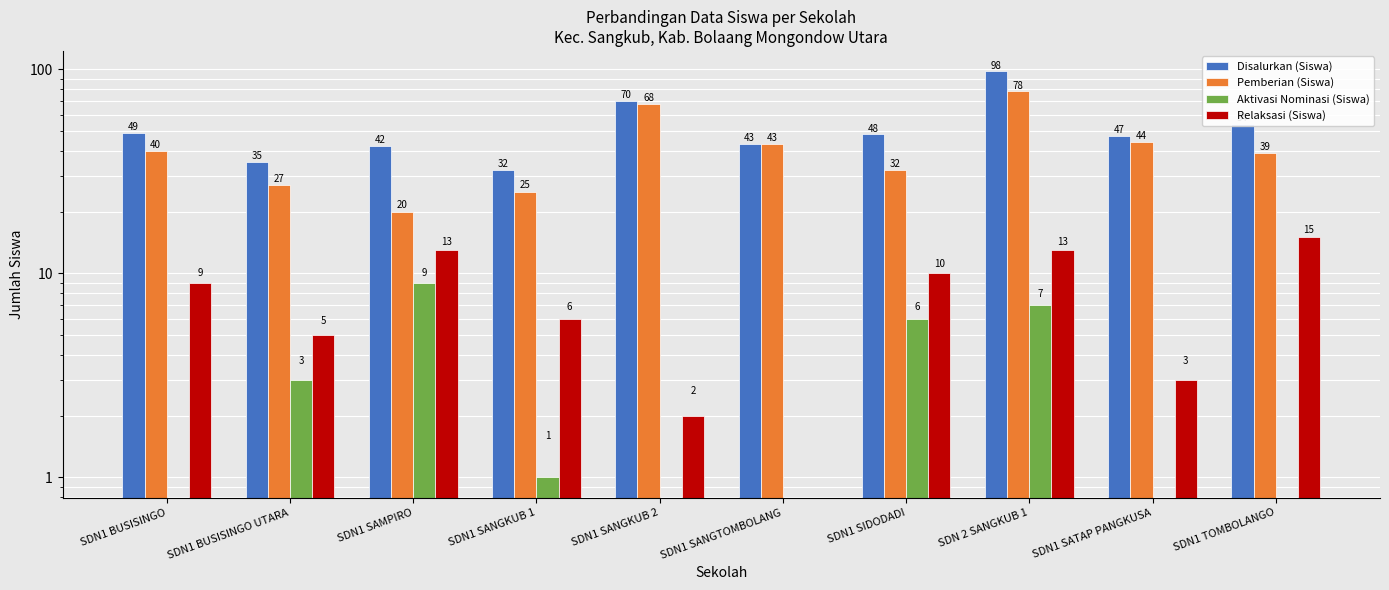

Count the Aktivasi Nominasi (Siswa) values in the range 0 to 6.

8